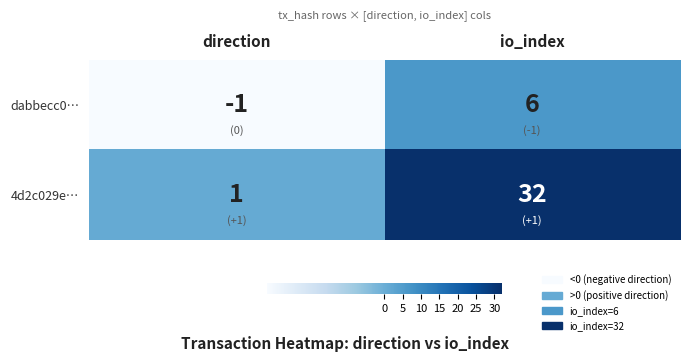

What is the difference between the maximum and minimum values in the 4d2c029e… series?

31